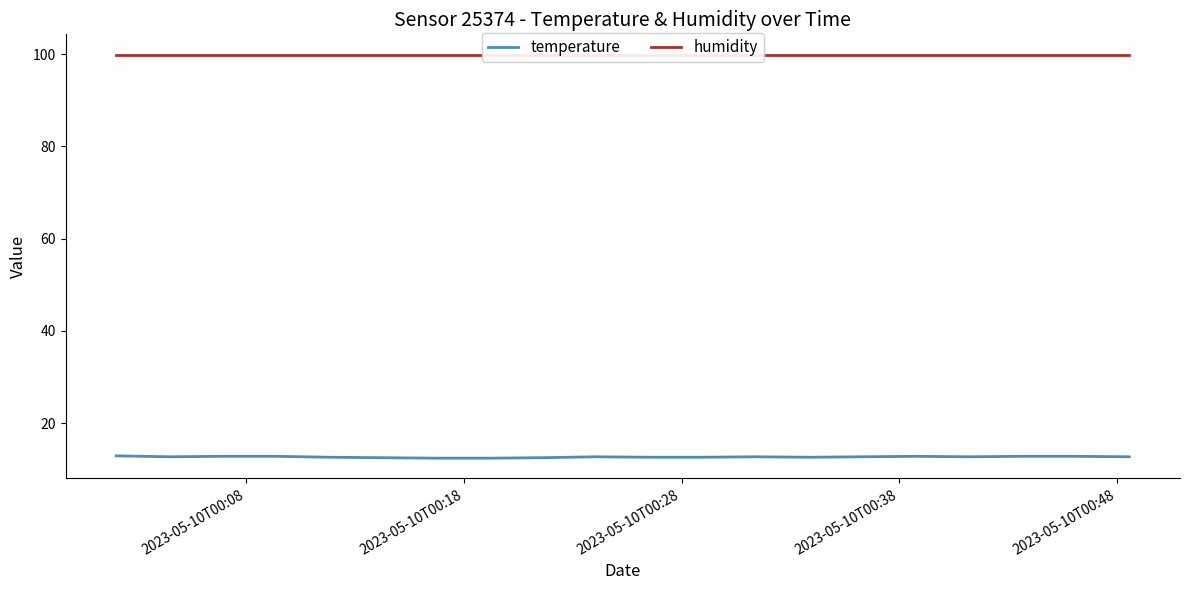

Reading right to left, list all the values displayed in this chart.

temperature: 12.7	12.8	12.8	12.7	12.8	12.7	12.6	12.7	12.6	12.6	12.7	12.5	12.4	12.4	12.5	12.6	12.8	12.8	12.7	12.9
humidity: 99.9	99.9	99.9	99.9	99.9	99.9	99.9	99.9	99.9	99.9	99.9	99.9	99.9	99.9	99.9	99.9	99.9	99.9	99.9	99.9